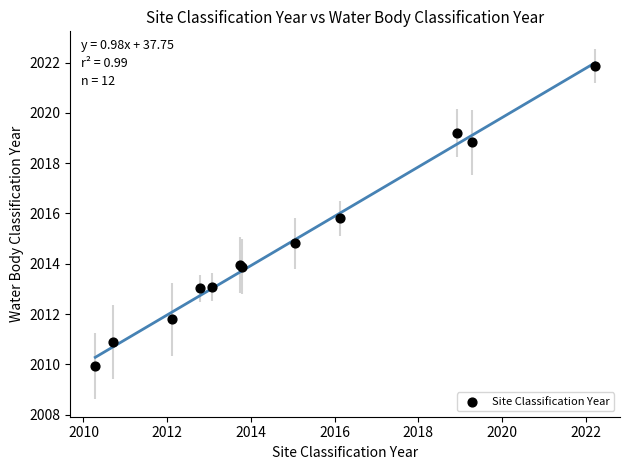

What Y value in the scatter plot is closest to 2015?

2014.8